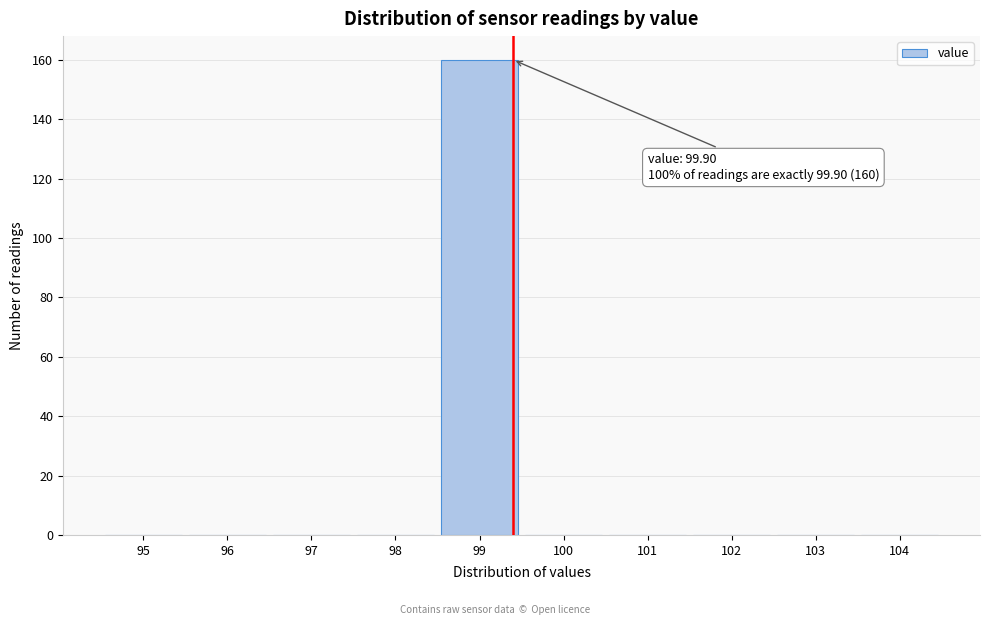

Reading left to right, extract all data points from this chart.

95=0	96=0	97=0	98=0	99=160	100=0	101=0	102=0	103=0	104=0